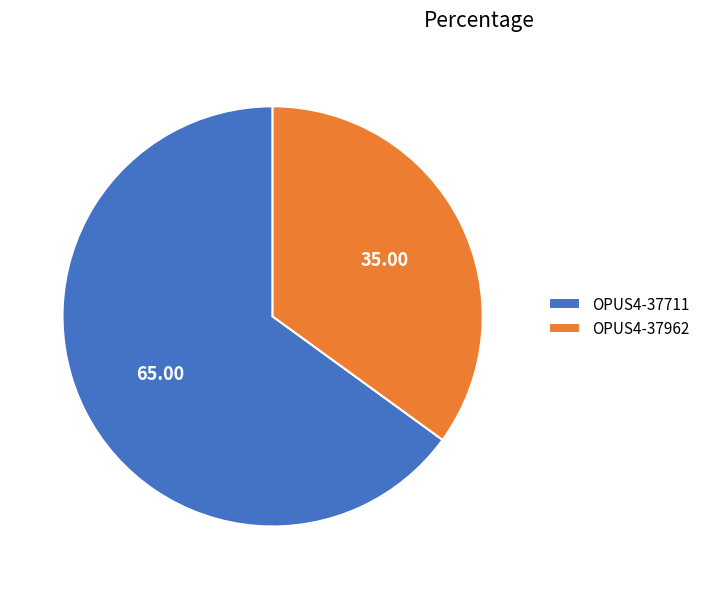

Count the number of slices in the pie.

2